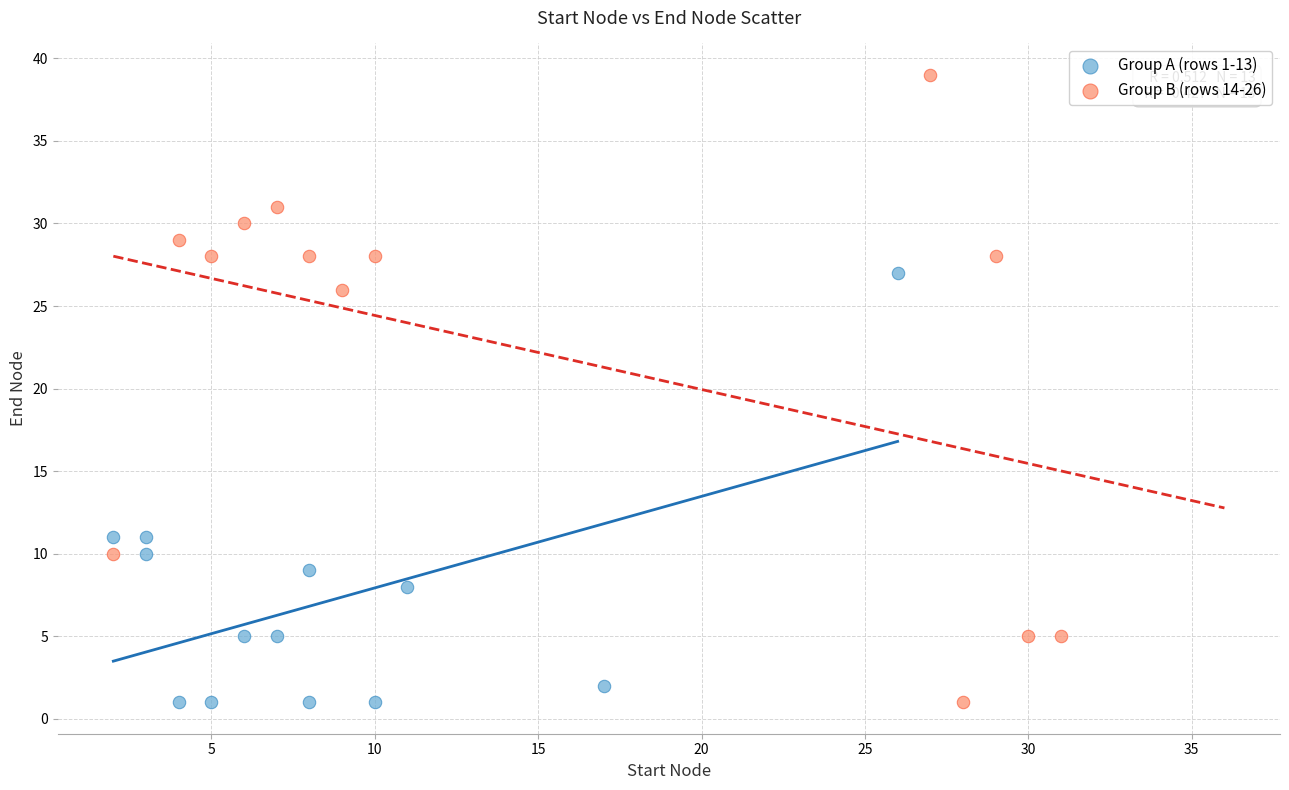

Which series has the widest spread of Y values?

Group B (rows 14-26)